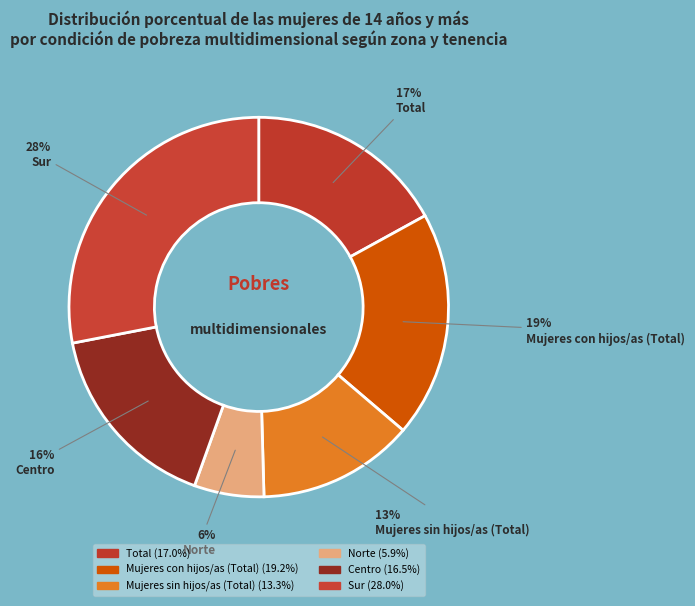

What portion of the pie excludes Sur?

72.0%